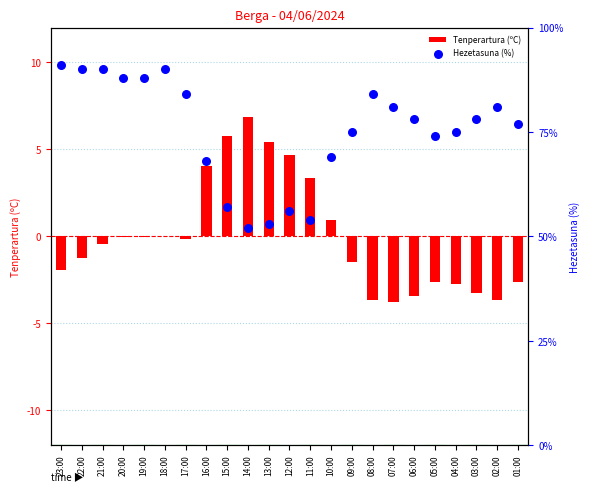

At how many categories does at least one series exceed -2?

23